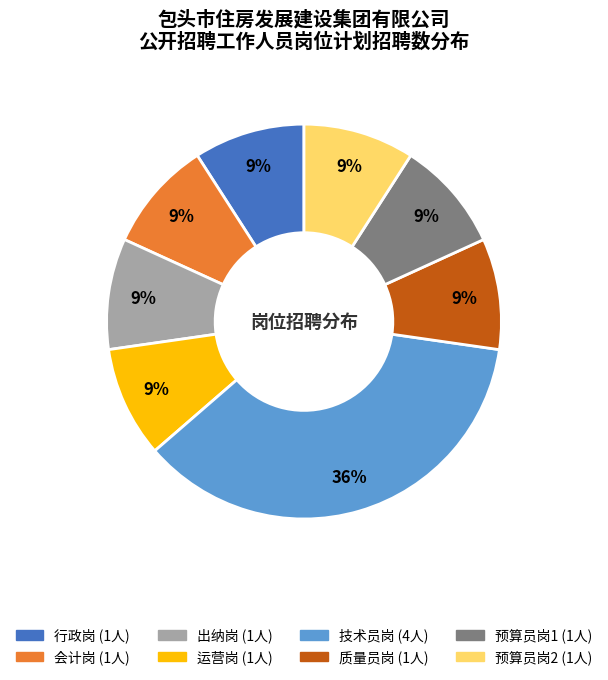

Does 会计岗 account for over 50% of the chart?

No